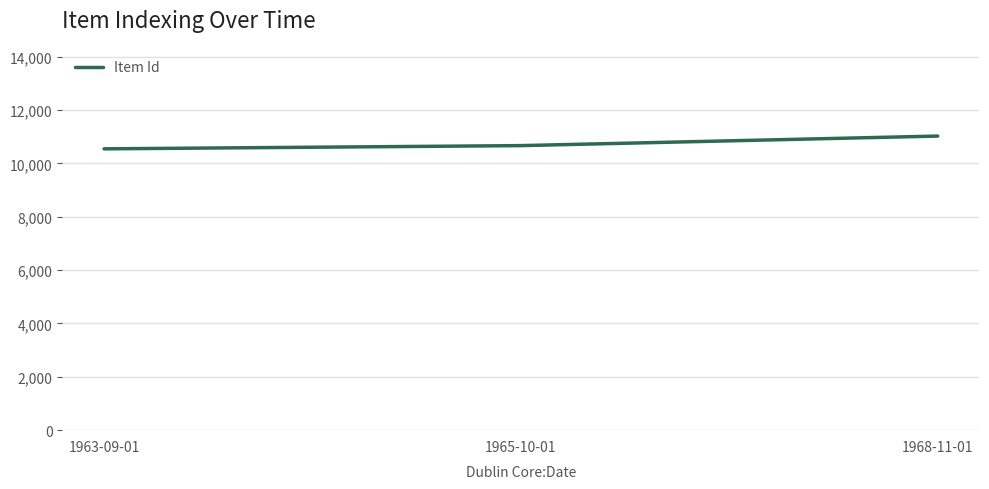

What is the difference between the maximum and minimum values?

479